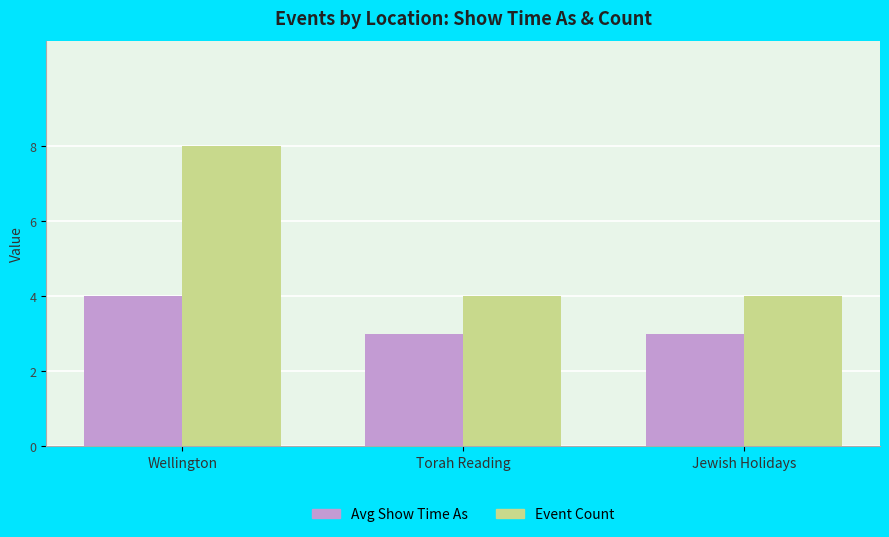

Count the number of data series in this chart.

2